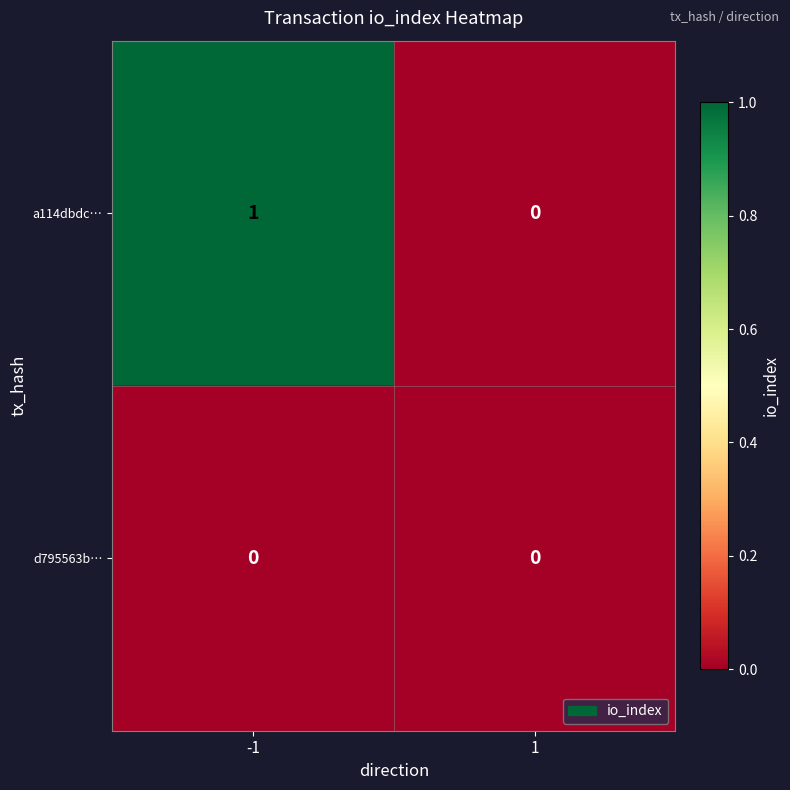

Which series changed the most between -1 and 1?

a114dbdc…